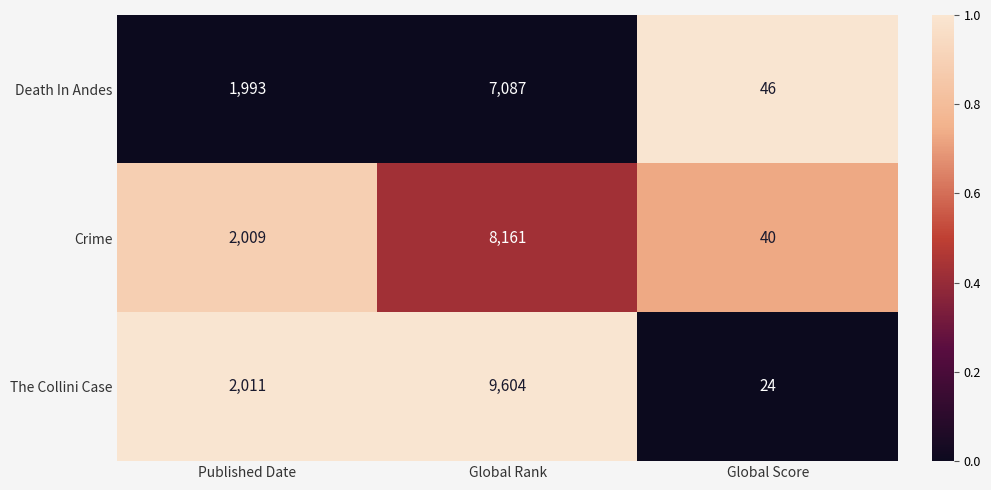

Reading left to right, list all the values displayed in this chart.

Death In Andes: Published Date=1993	Global Rank=7087	Global Score=46
Crime: Published Date=2009	Global Rank=8161	Global Score=40
The Collini Case: Published Date=2011	Global Rank=9604	Global Score=24